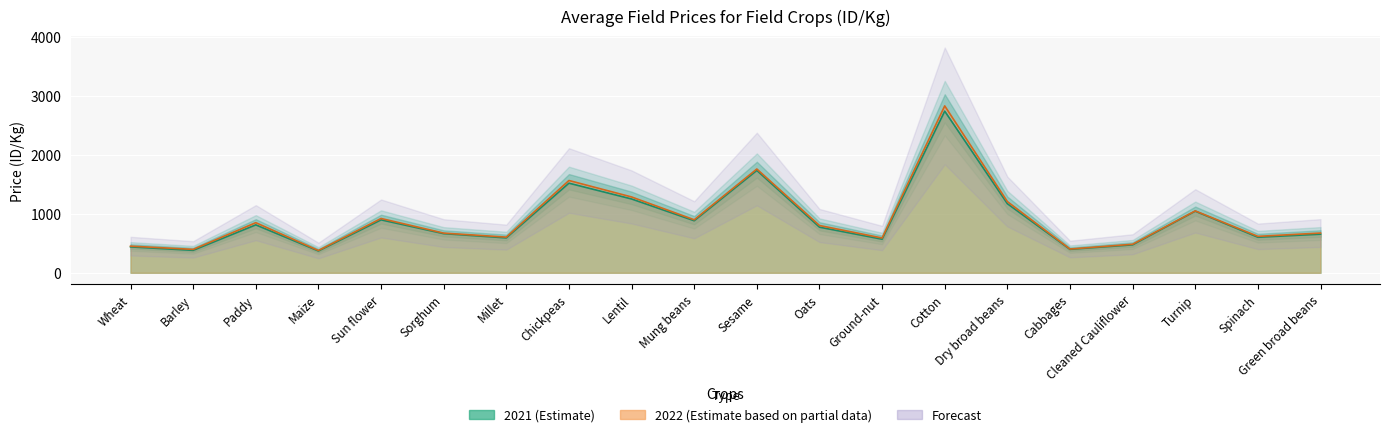

What is the total value across all series at Green broad beans?

1329